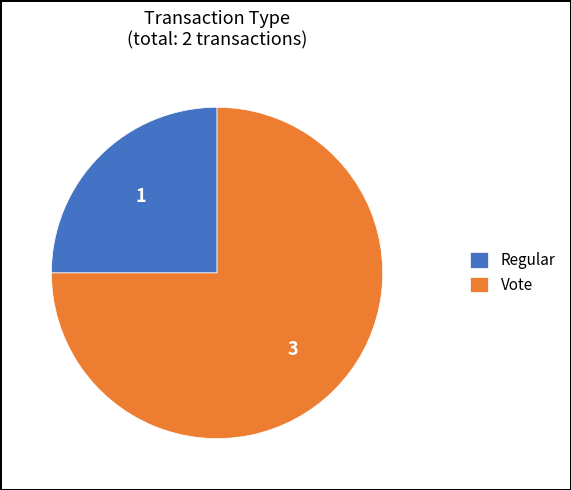

Which category has the smallest portion of the pie?

Regular